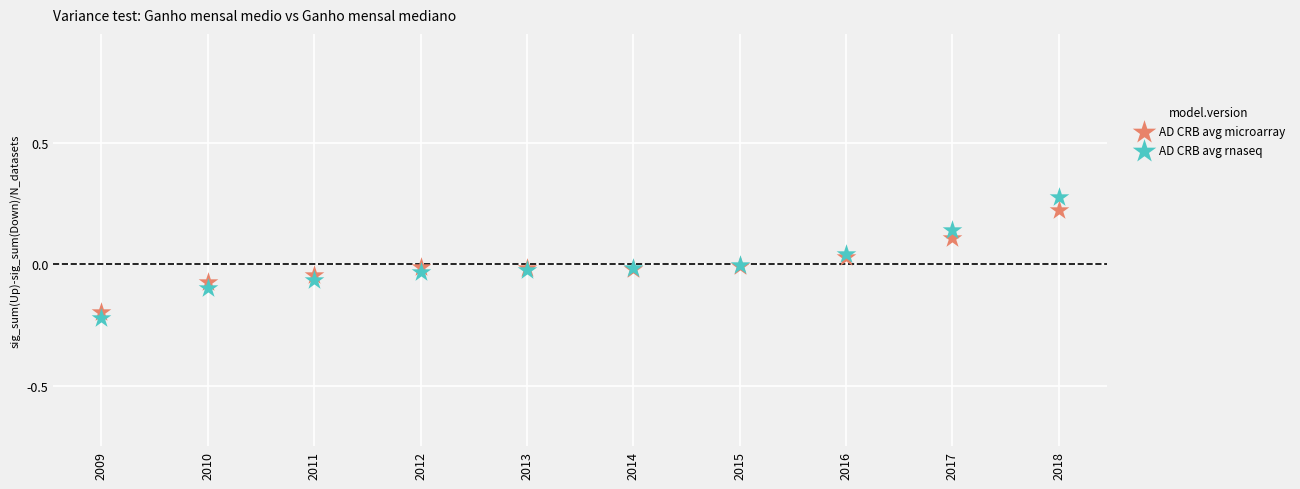

Which series has the widest spread of Y values?

AD CRB avg rnaseq